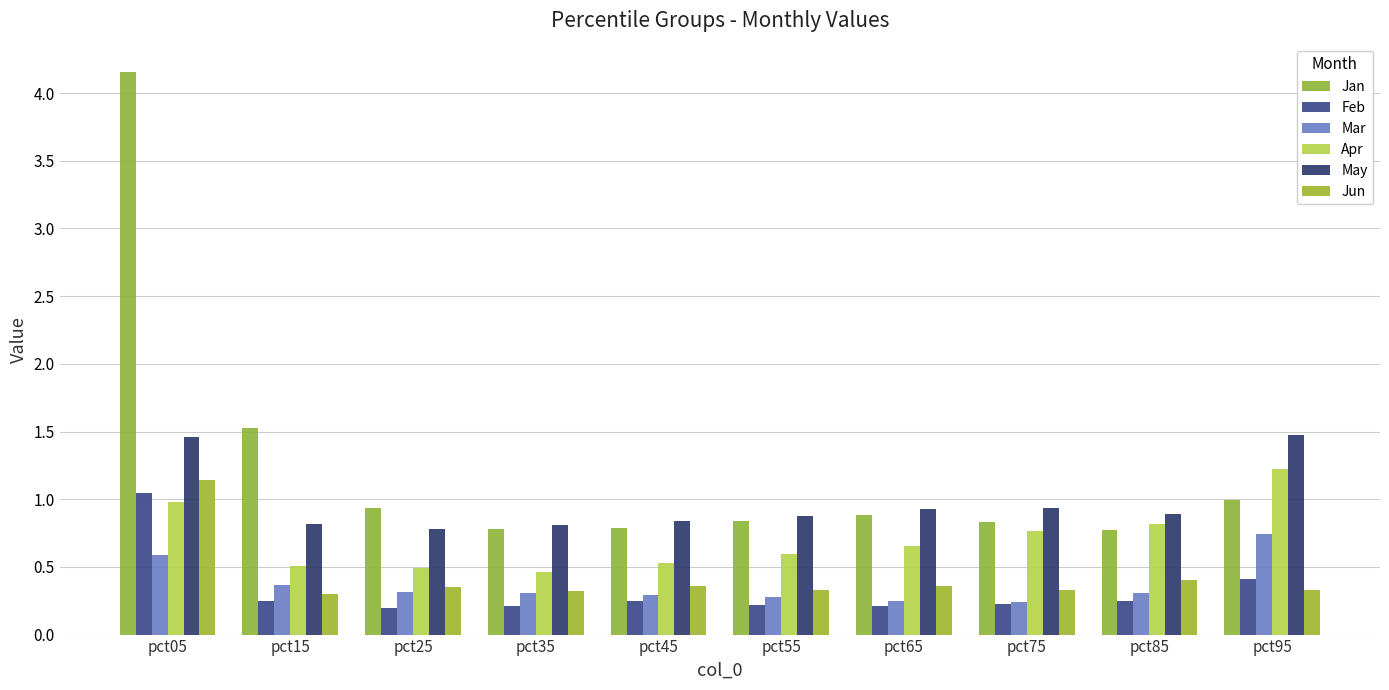

How many bars are there in each group?

6